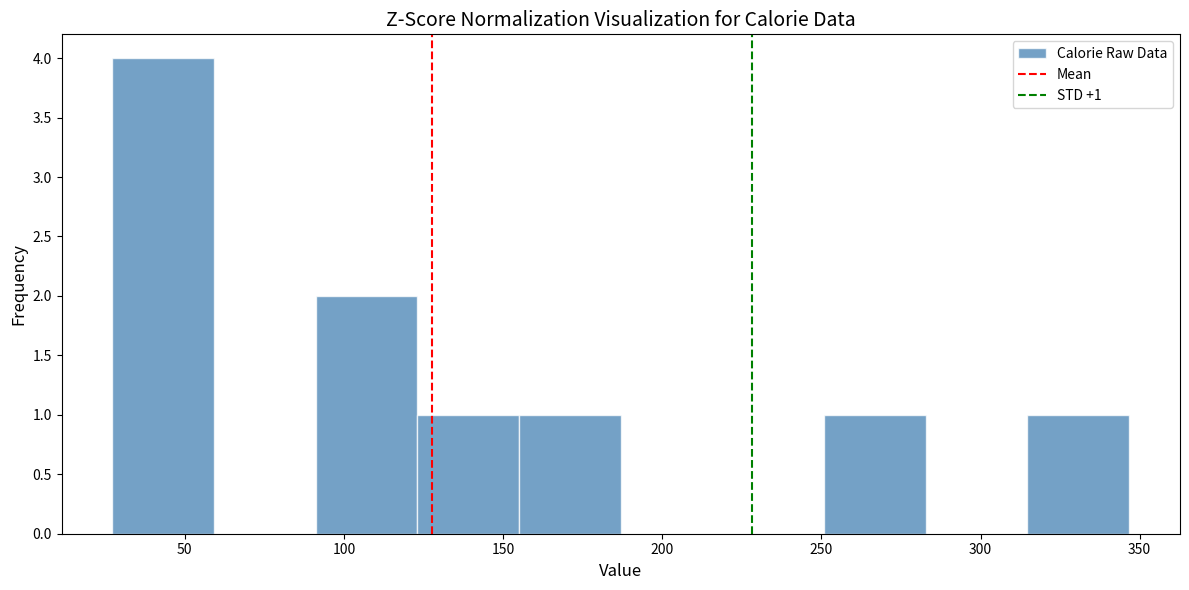

Over which range of the x-axis is the bar tallest?

25 to 60